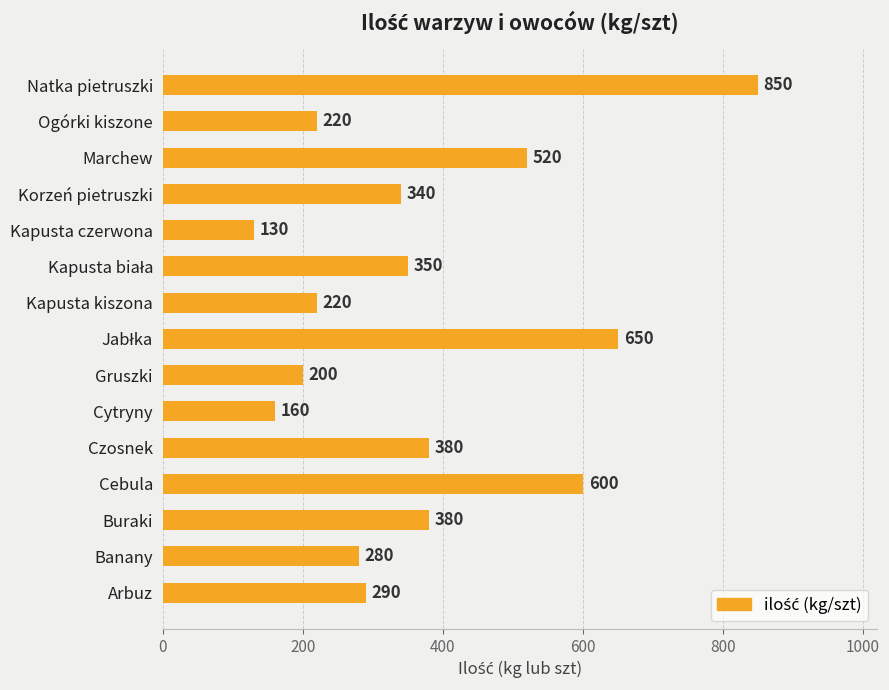

Where is the data nearest to the value 490?

Marchew